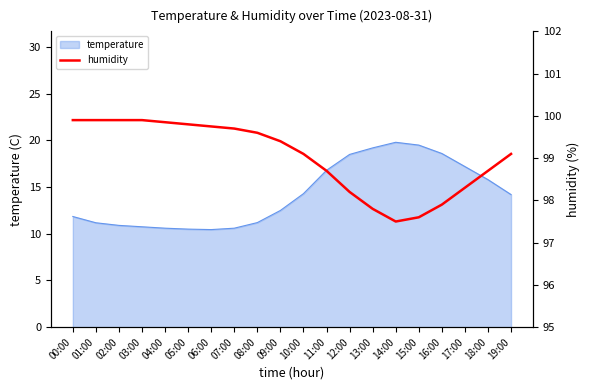

The value of temperature at 14:00 is 19.8. True or false?

True